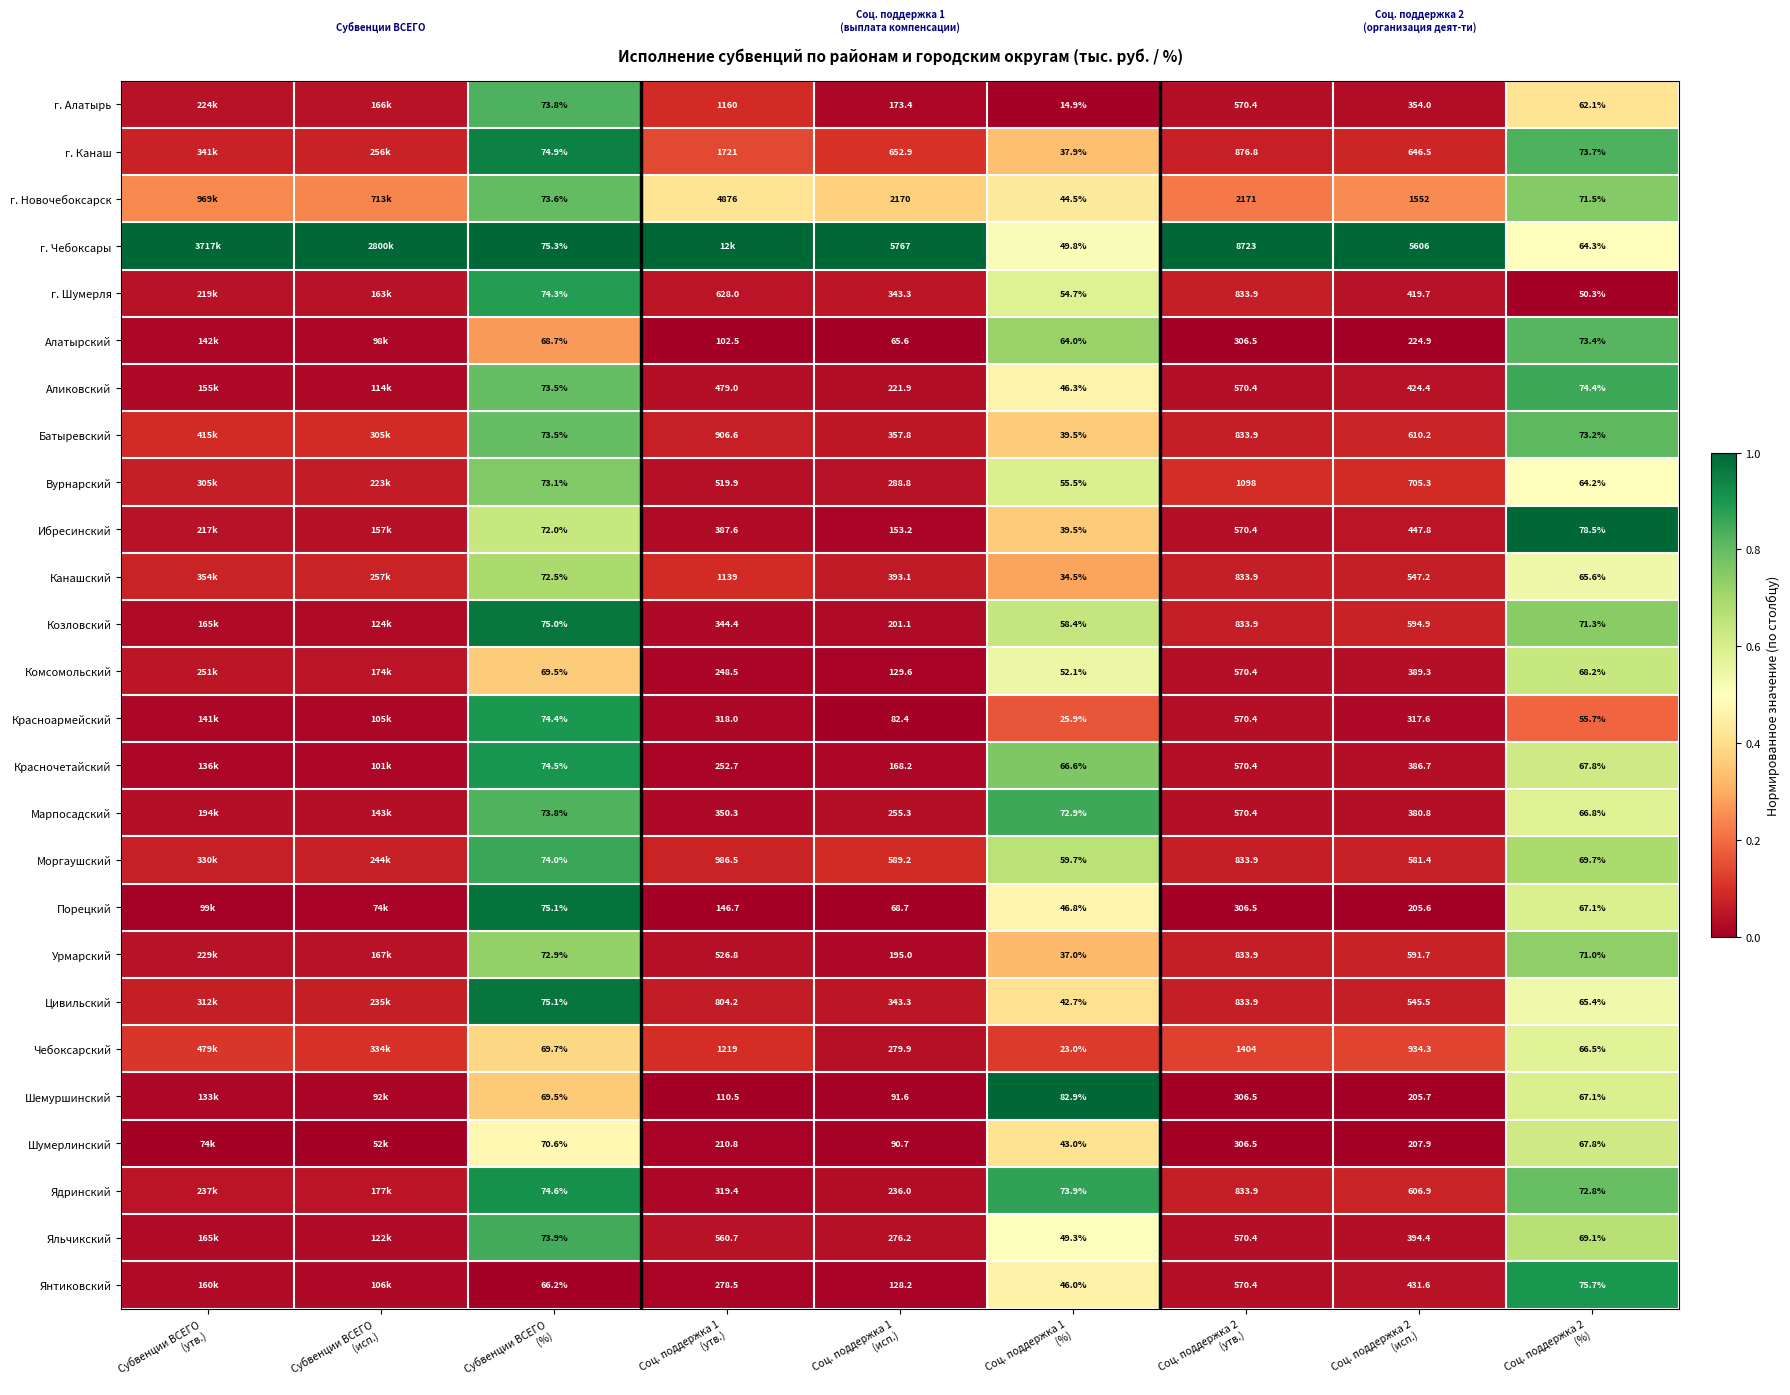

What is the difference between the highest and lowest values at Соц. поддержка 1
(%)?

68.0